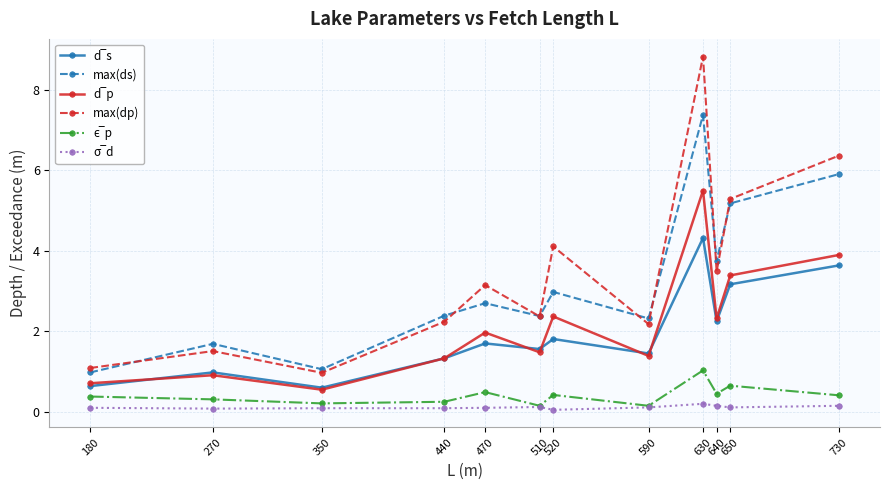

Which series has the largest range (max minus min)?

max(dp)